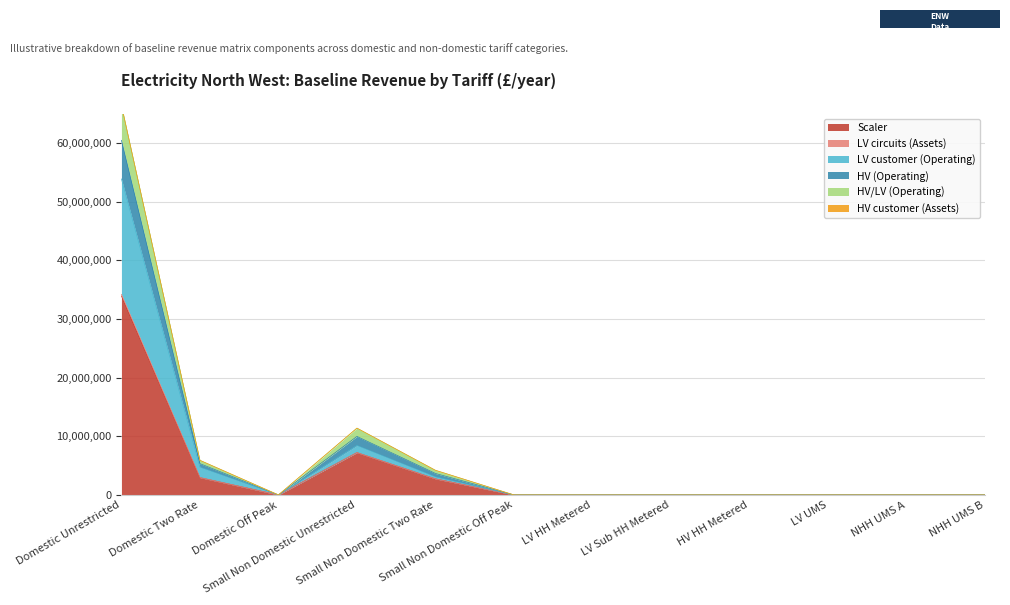

Does the chart display data point markers on the line(s)?

No